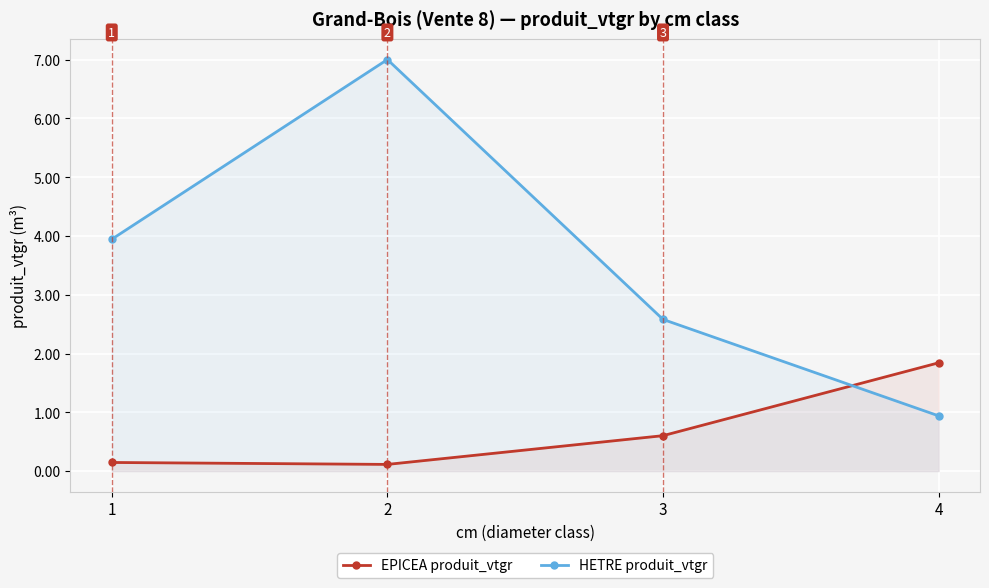

At which category is the sum across all series the highest?

2